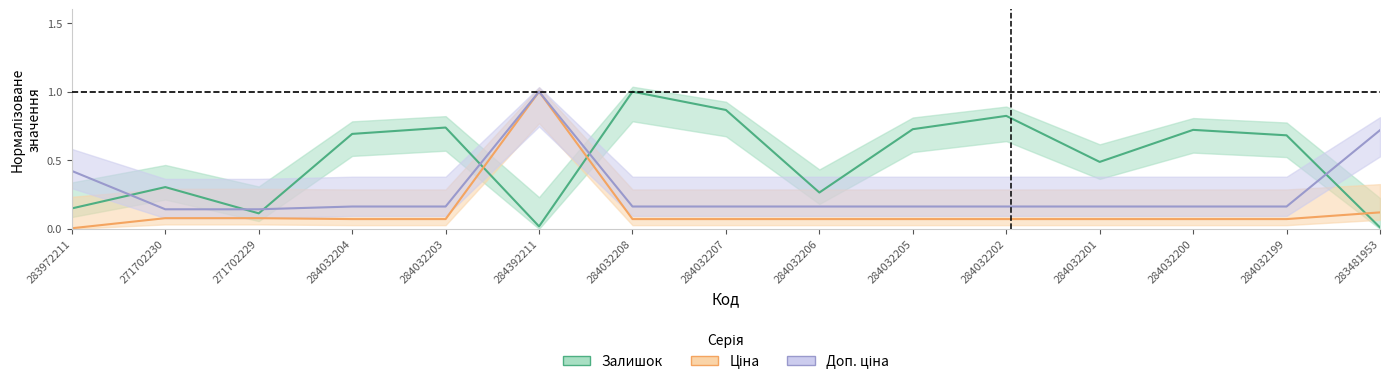

What are all the series names shown in the legend?

Залишок, Ціна, Доп. ціна